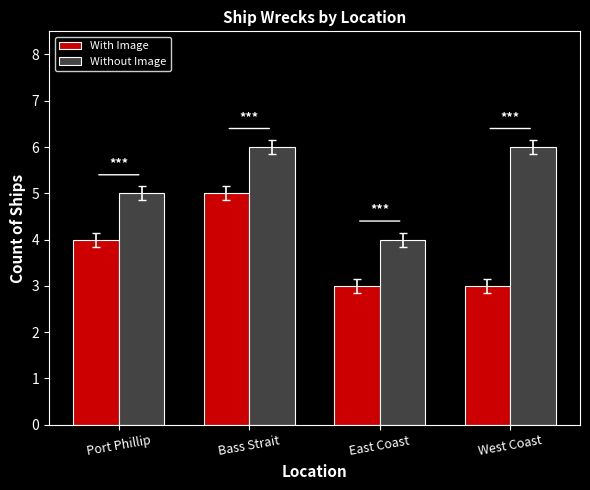

The value of Without Image at West Coast is 6. True or false?

True